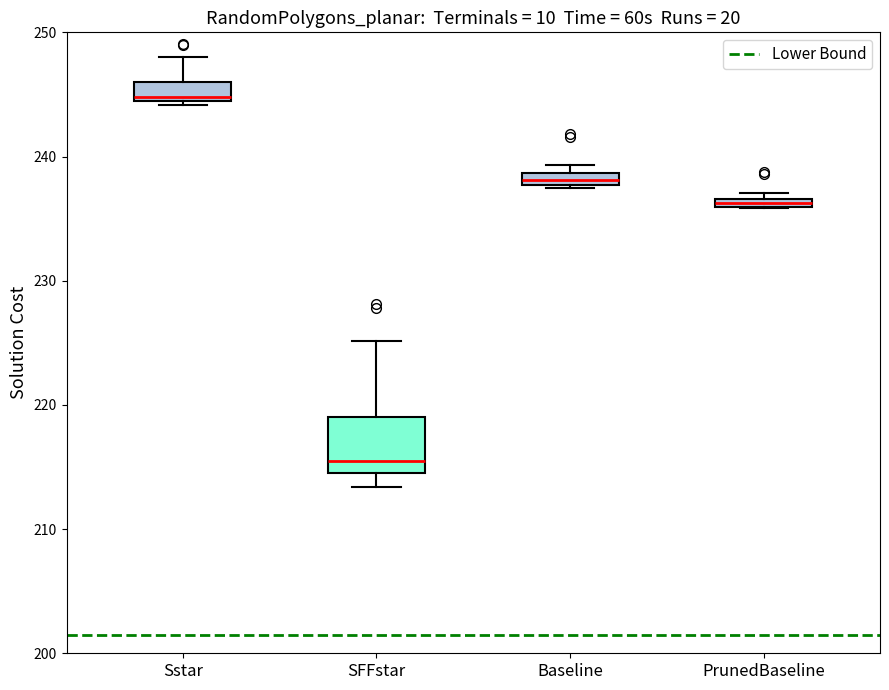

Where does the upper whisker of the box for Sstar end on the y-axis? The values are not printed on the chart, so give them approximately, as read against the axis.

248